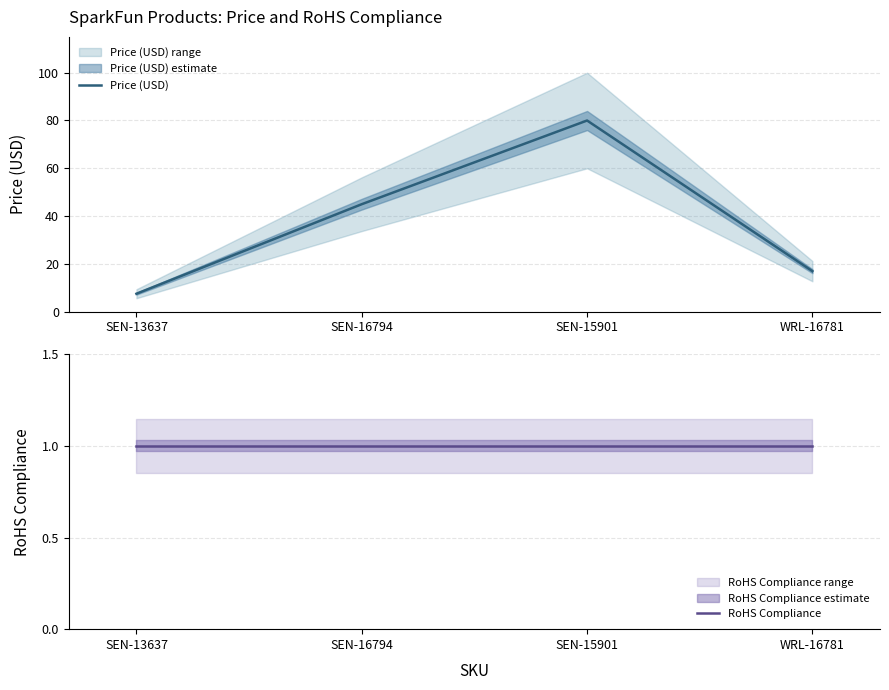

True or false: RoHS Compliance and Price (USD) cross at least once.

False